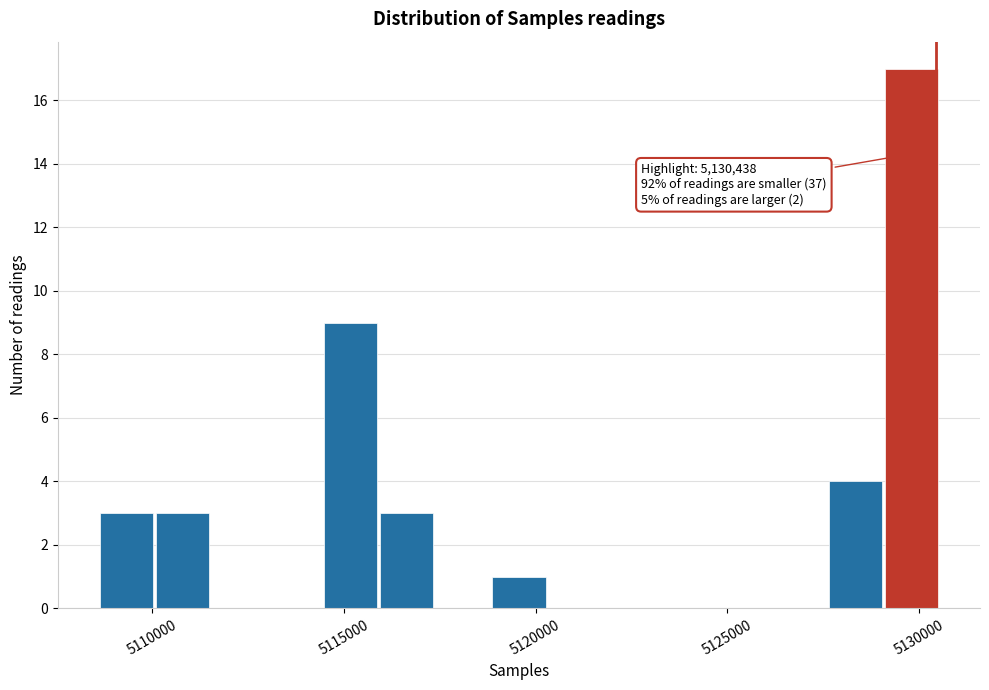

Read against the x-axis, roughly where is the centre of the tallest bar?

5130000